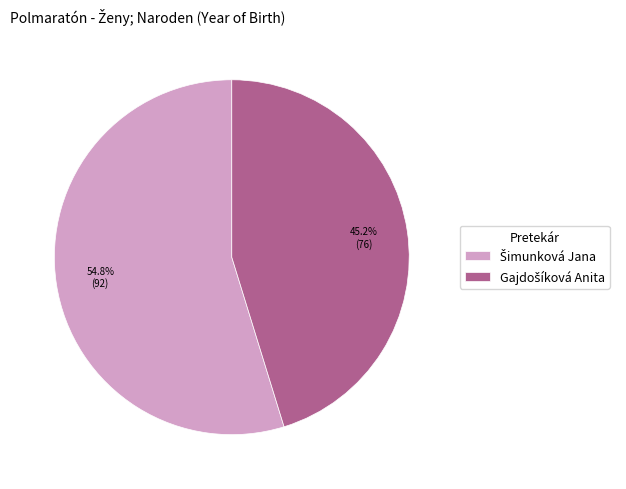

Is there any slice that represents more than half of the pie?

Yes